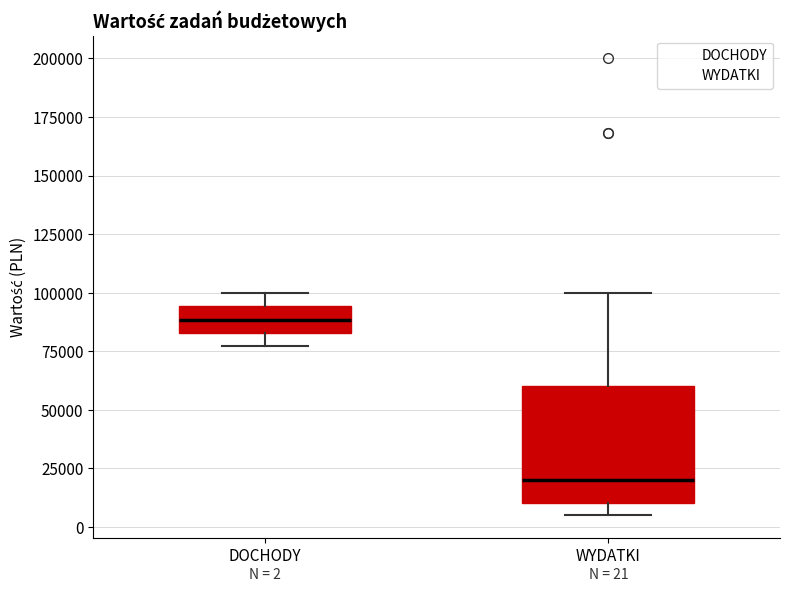

Which box's median line is the highest?

DOCHODY